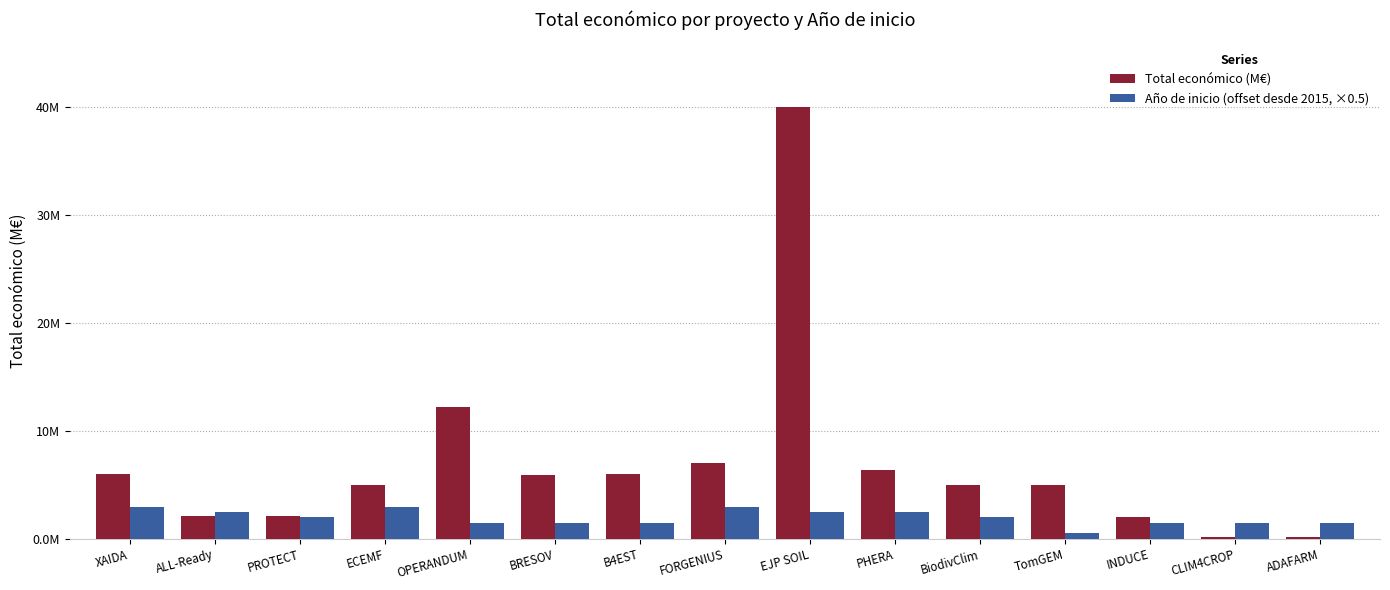

What are all the series names shown in the legend?

Total económico (M€), Año de inicio (offset desde 2015, ×0.5)